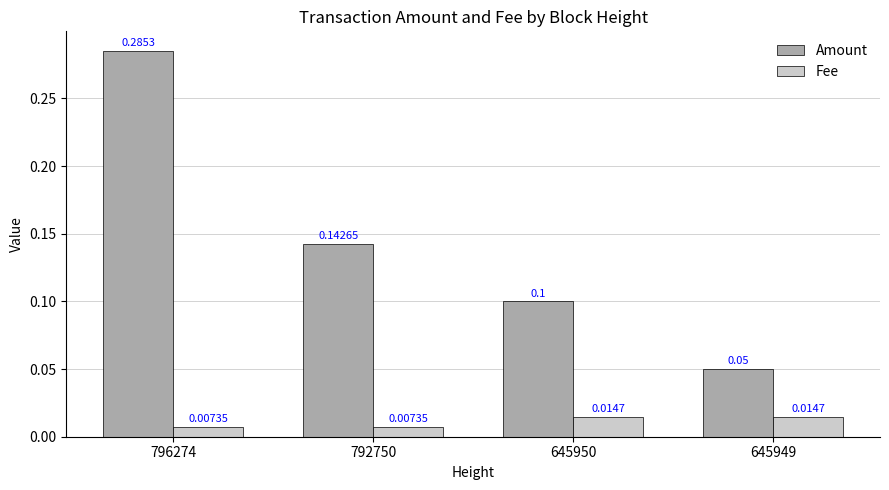

The value of Amount at 796274 is 0.5. True or false?

False